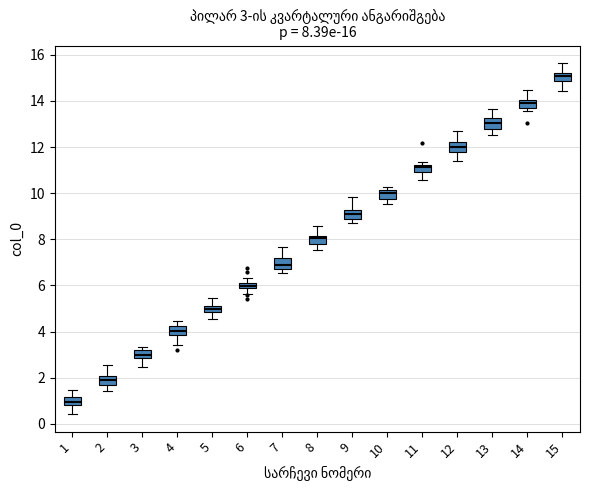

Which box's median line is the highest?

15